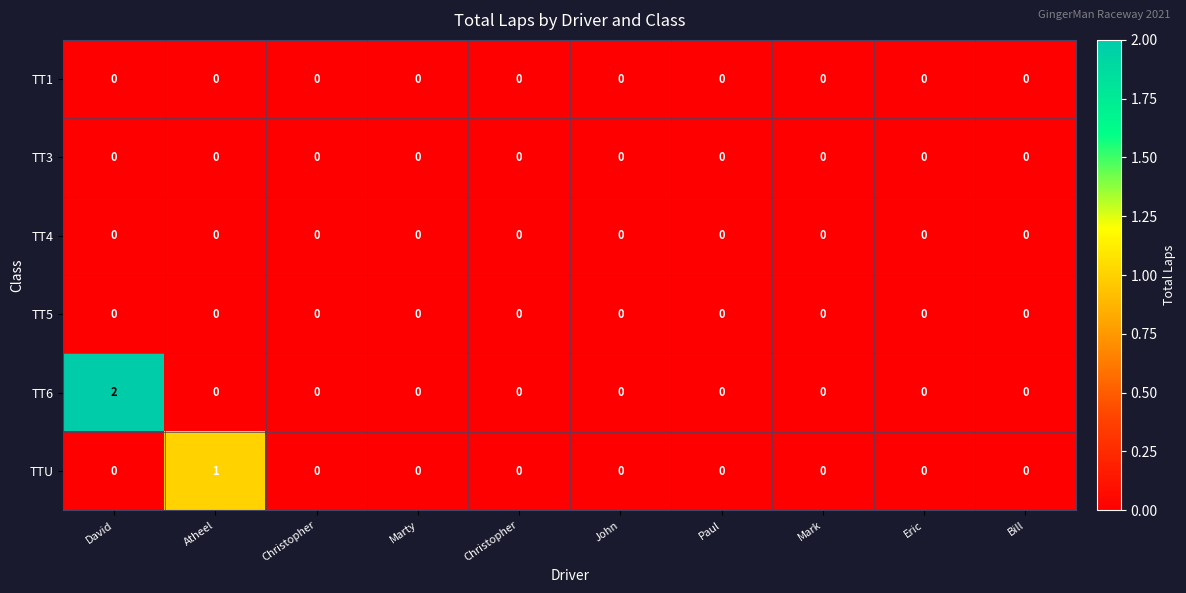

How many series are shown in this chart?

6